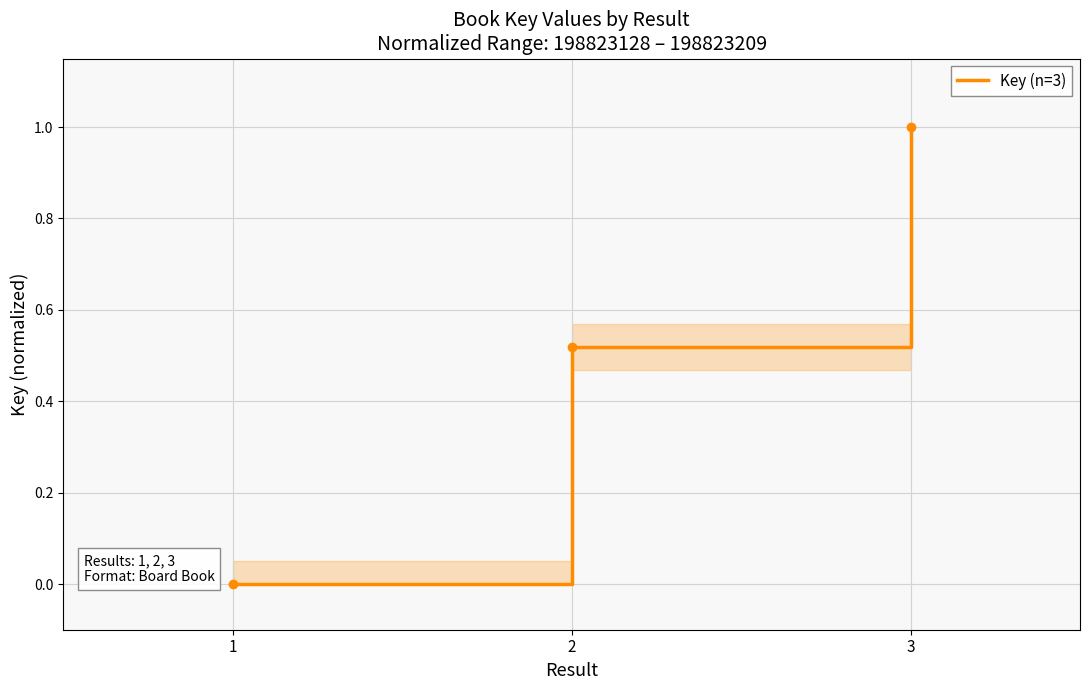

Is it true that the value at 2 is 0.3?

False